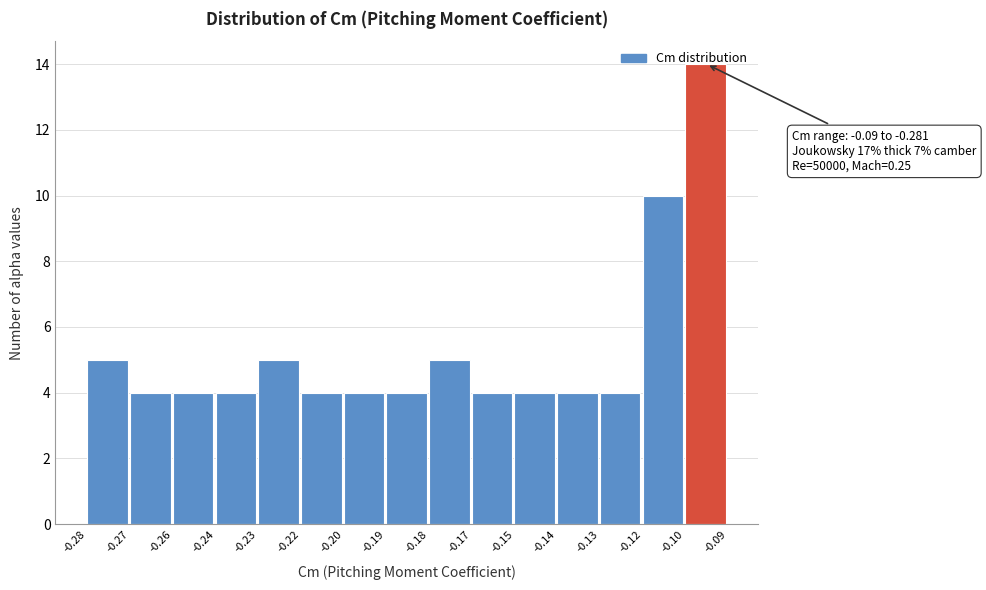

What is the average value?

5